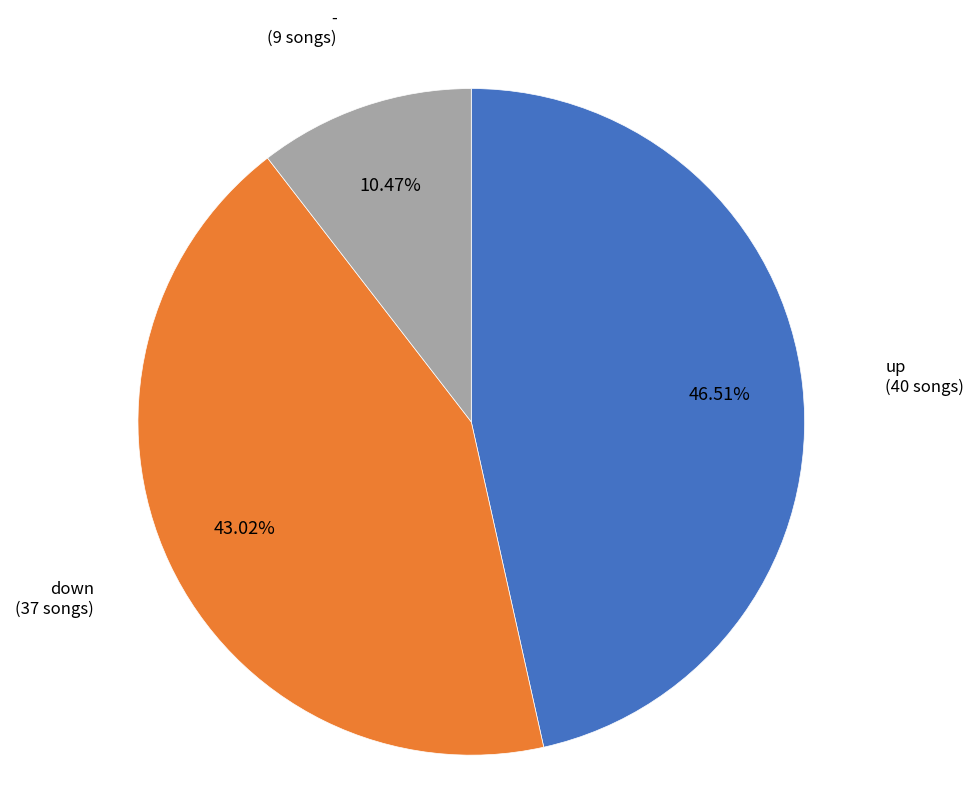

Which has a higher value, up or -?

up